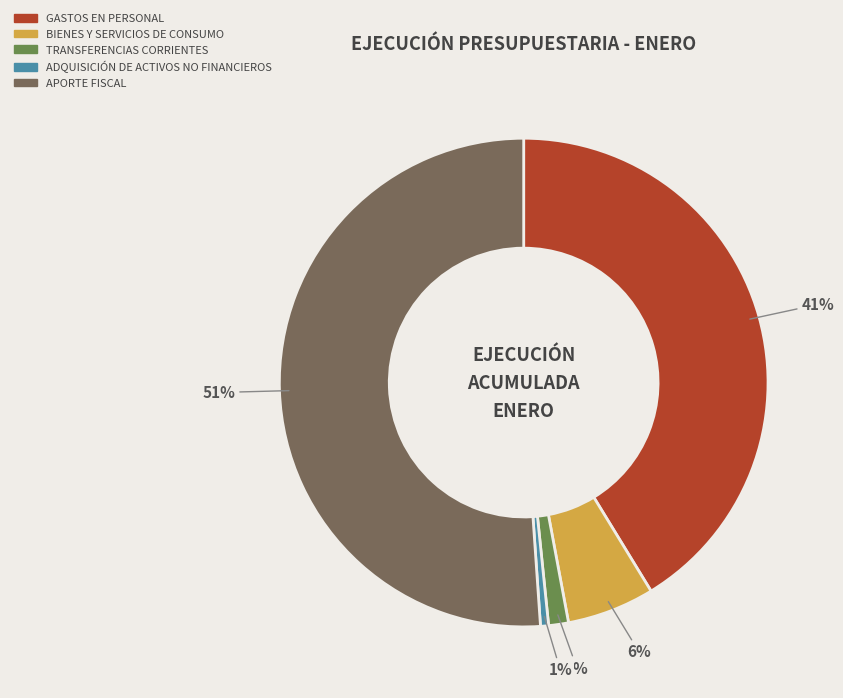

Which has a higher value, APORTE FISCAL or TRANSFERENCIAS CORRIENTES?

APORTE FISCAL